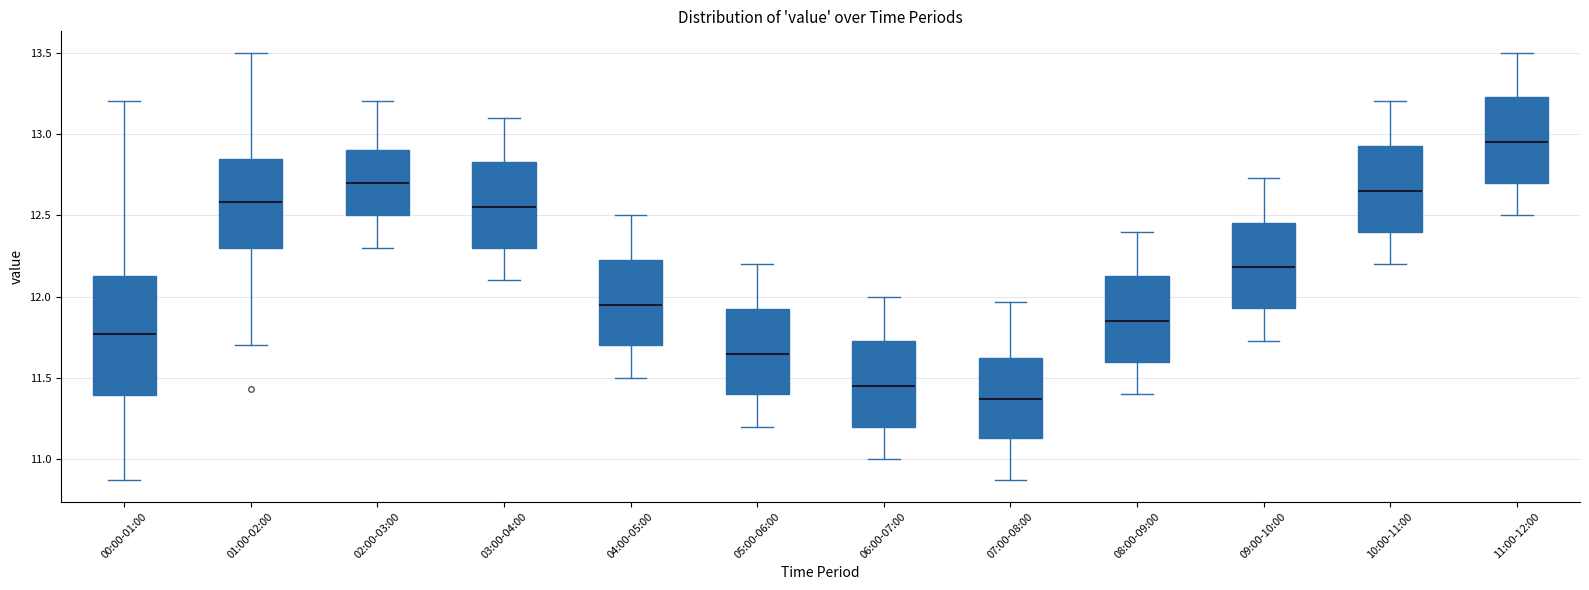

Reading left to right, read every box against the y-axis: the position of its median line, the range the box covers, and the ends of its whiskers. The values are not printed on the chart, so give them approximately, as read against the axis.

00:00-01:00: median 11.75, box 11.40 to 12.15, whiskers 10.85 to 13.20
01:00-02:00: median 12.60, box 12.30 to 12.85, whiskers 11.70 to 13.50
02:00-03:00: median 12.70, box 12.50 to 12.90, whiskers 12.30 to 13.20
03:00-04:00: median 12.55, box 12.30 to 12.85, whiskers 12.10 to 13.10
04:00-05:00: median 11.95, box 11.70 to 12.25, whiskers 11.50 to 12.50
05:00-06:00: median 11.65, box 11.40 to 11.95, whiskers 11.20 to 12.20
06:00-07:00: median 11.45, box 11.20 to 11.75, whiskers 11.00 to 12.00
07:00-08:00: median 11.35, box 11.15 to 11.60, whiskers 10.85 to 11.95
08:00-09:00: median 11.85, box 11.60 to 12.15, whiskers 11.40 to 12.40
09:00-10:00: median 12.20, box 11.95 to 12.45, whiskers 11.75 to 12.75
10:00-11:00: median 12.65, box 12.40 to 12.95, whiskers 12.20 to 13.20
11:00-12:00: median 12.95, box 12.70 to 13.25, whiskers 12.50 to 13.50